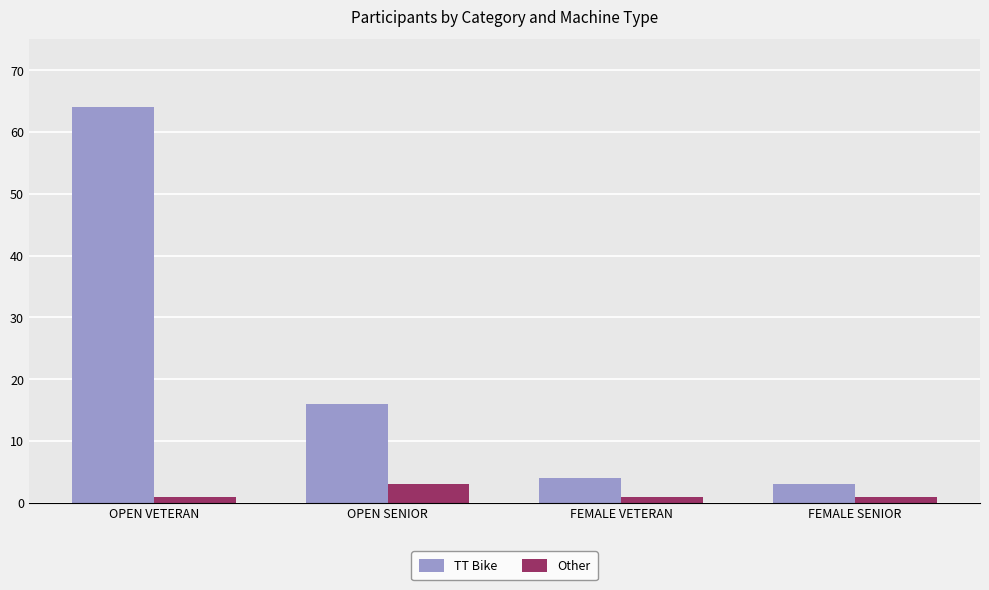

What position from the left is FEMALE VETERAN?

3